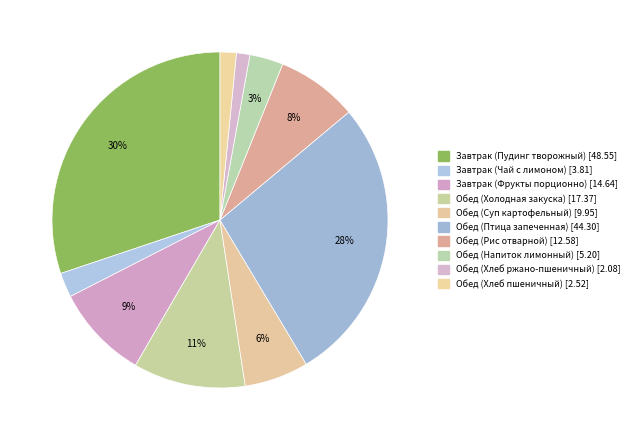

How many segments does this pie chart have?

10